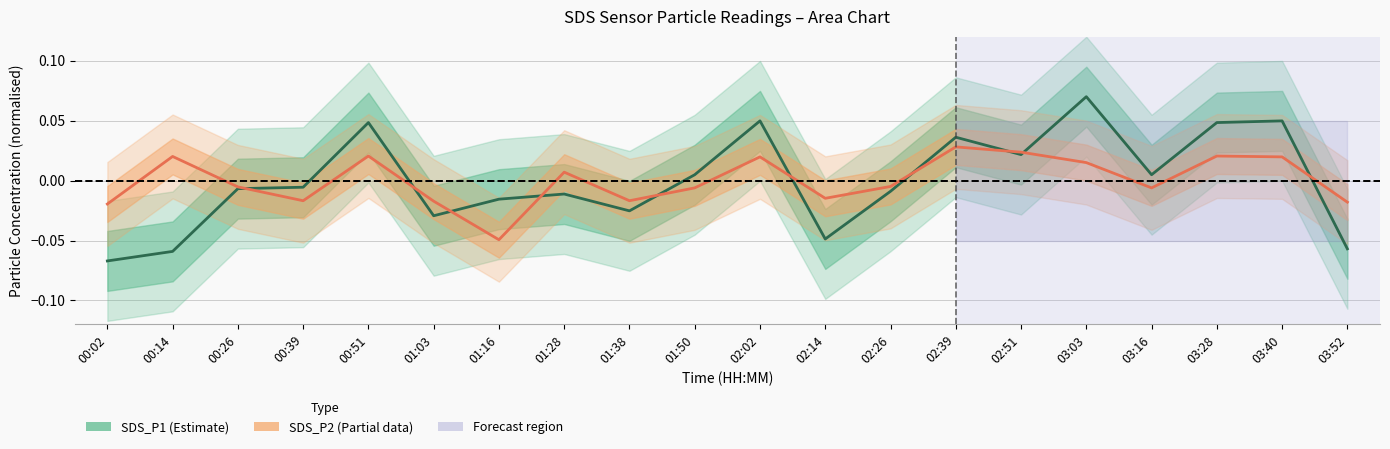

At which label does SDS_P1 (Estimate) first exceed 0?

00:51